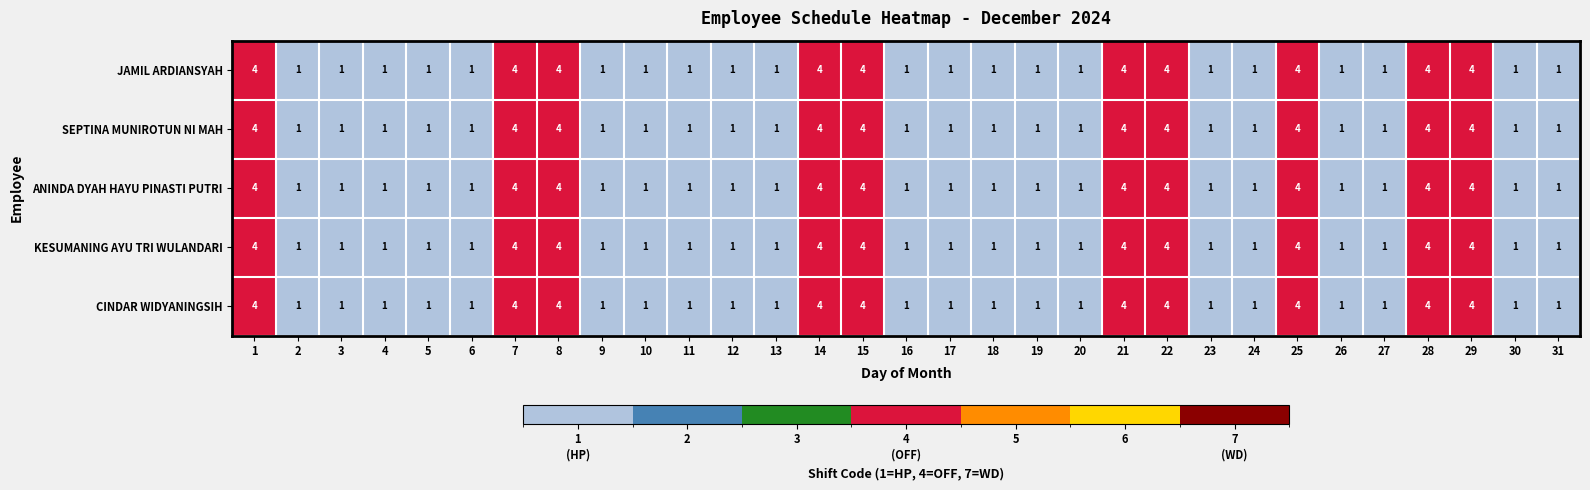

What is the greatest value displayed?

4